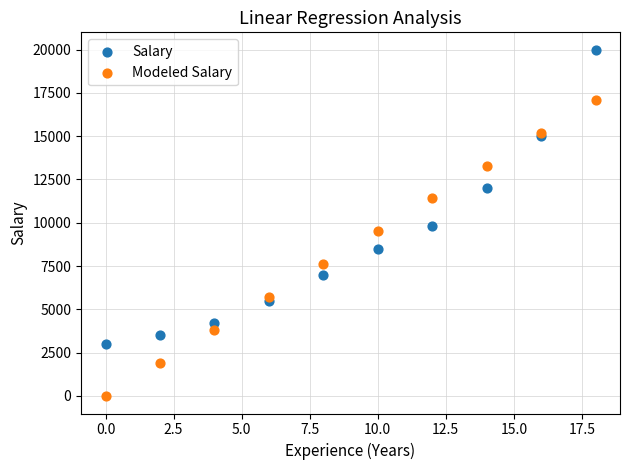

Which series contains the lowest Y value?

Modeled Salary